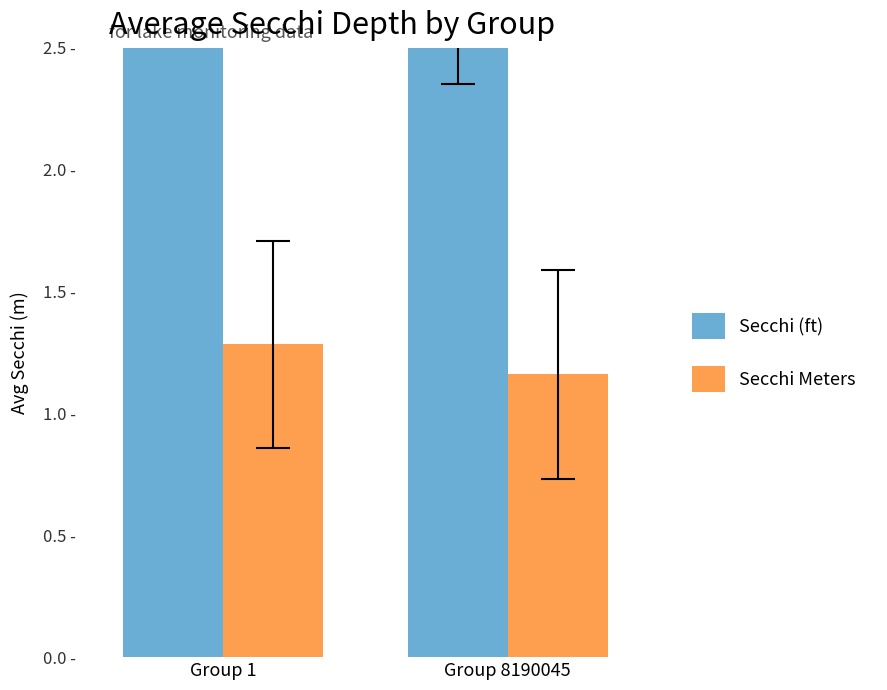

List the series in order of their overall mean, highest first.

Secchi (ft), Secchi Meters